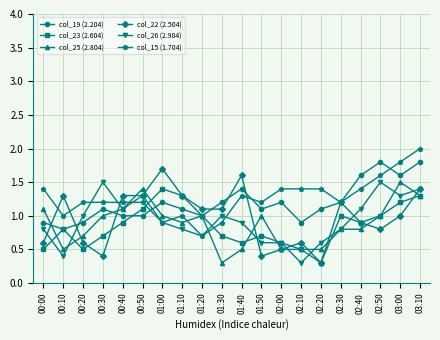

True or false: col_25 (2.804) has a value of 0.5 at 00:00.

False